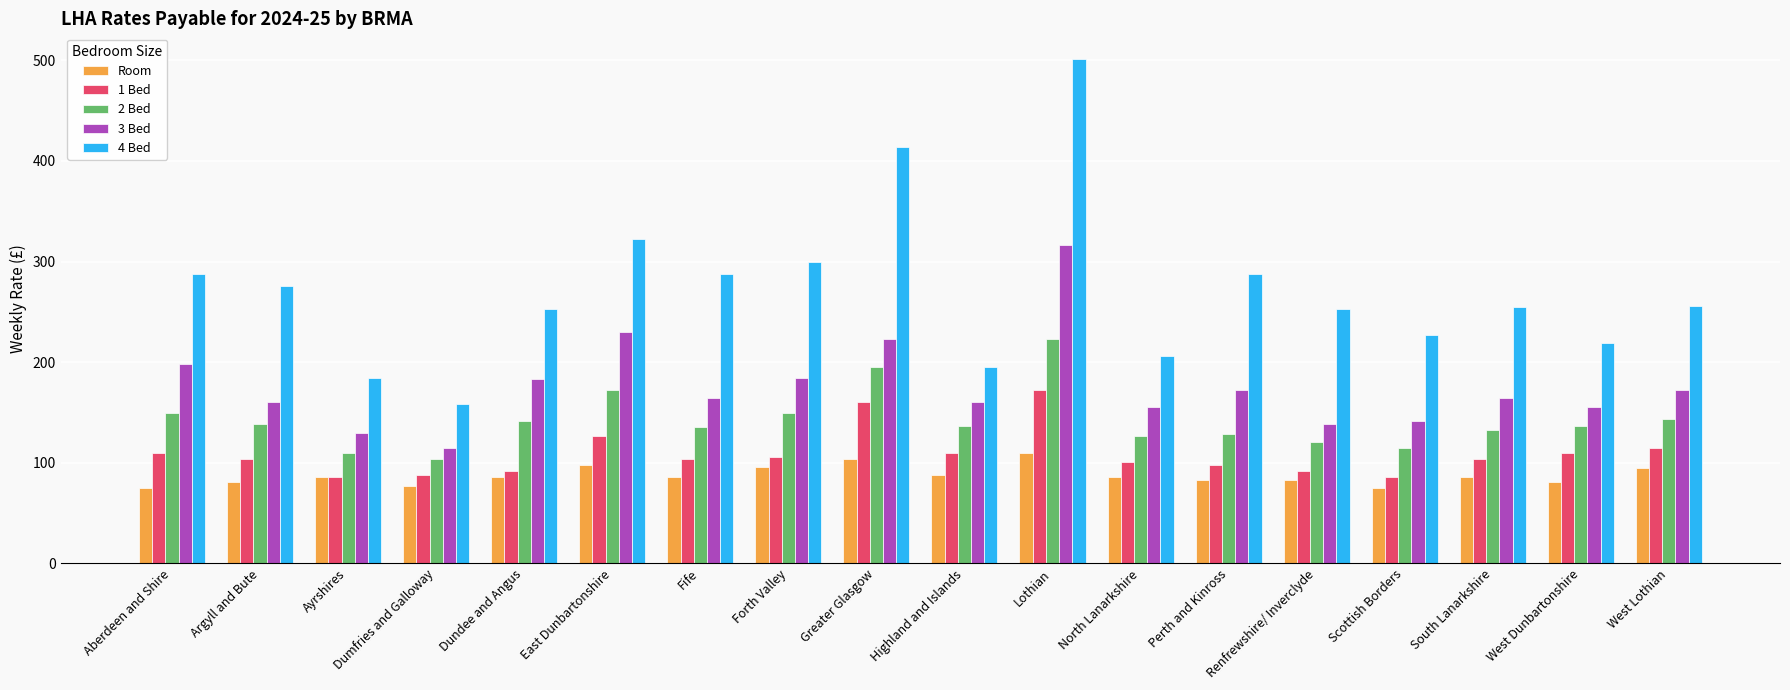

What are all the series names shown in the legend?

Room, 1 Bed, 2 Bed, 3 Bed, 4 Bed